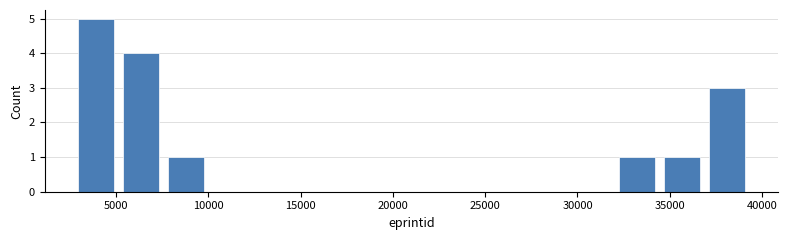

Reading left to right, list every bar in this chart as the range it spans on the x-axis followed by its height. Neither the bar edges nor the heights are printed on the chart, so give them approximately, as read against the axes.

2500 to 5000: 5
5000 to 7500: 4
7500 to 10000: 1
10000 to 12500: 0
12500 to 15000: 0
15000 to 17500: 0
17500 to 20000: 0
20000 to 22000: 0
22000 to 24500: 0
24500 to 27000: 0
27000 to 29500: 0
29500 to 32000: 0
32000 to 34500: 1
34500 to 37000: 1
37000 to 39500: 3